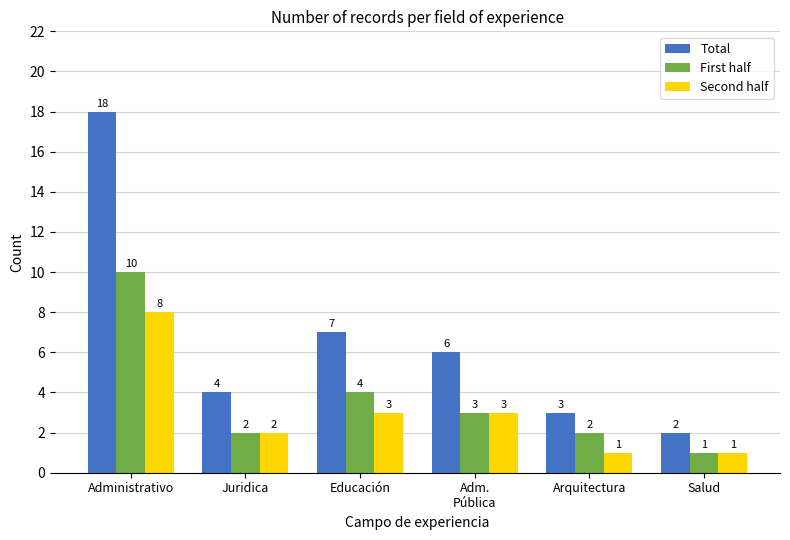

Is it true that Second half equals 8 at Administrativo?

True